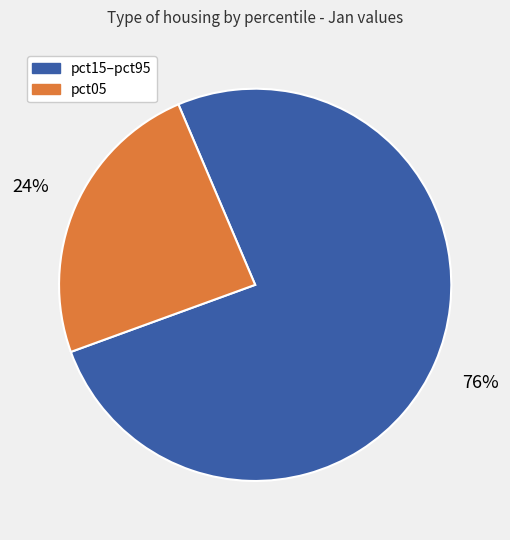

Which slice is the smallest?

pct05